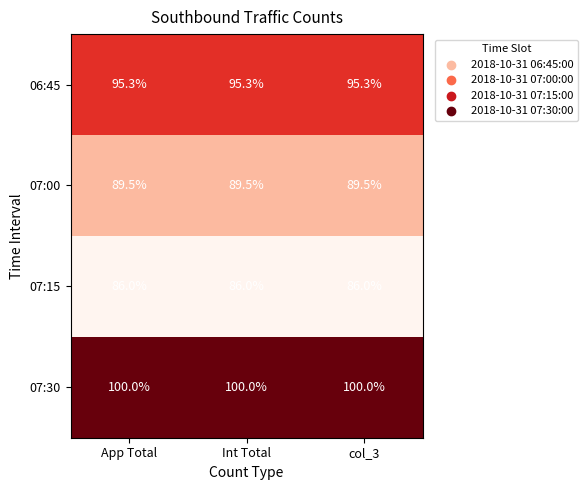

What is the total value across all series at Int Total?

370.8